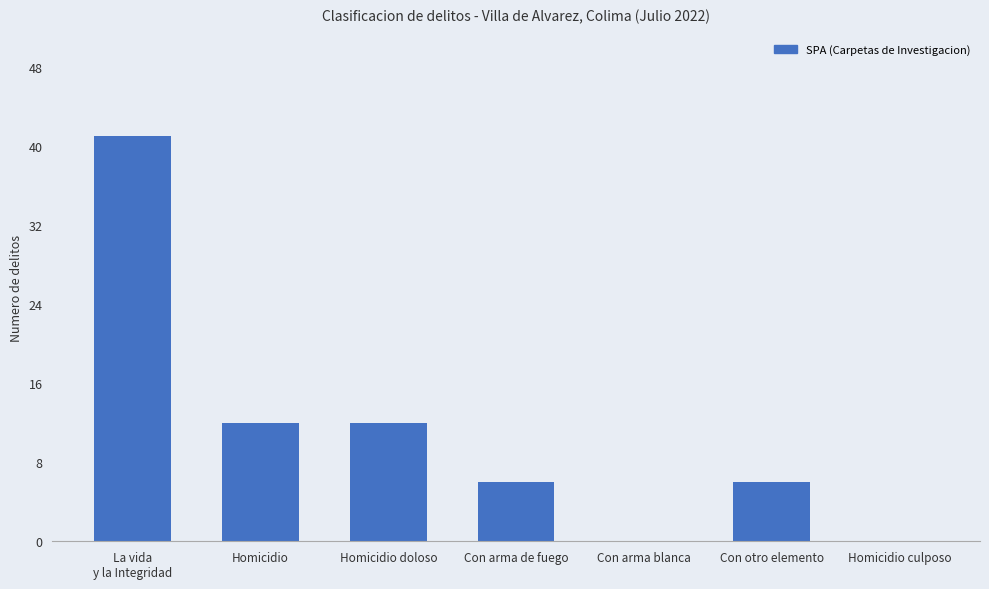

Reading right to left, list all the values displayed in this chart.

0	6	0	6	12	12	41